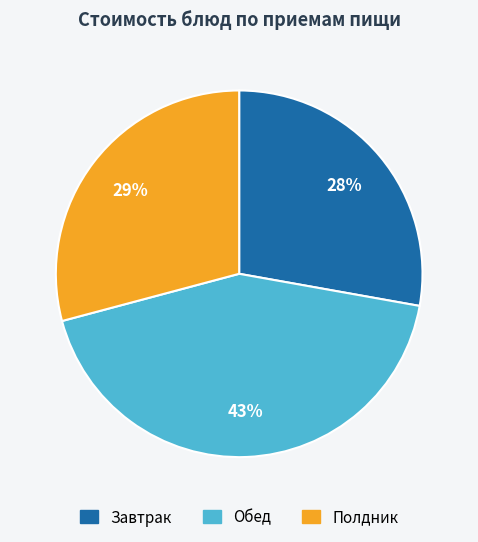

Does any single category account for the majority?

No